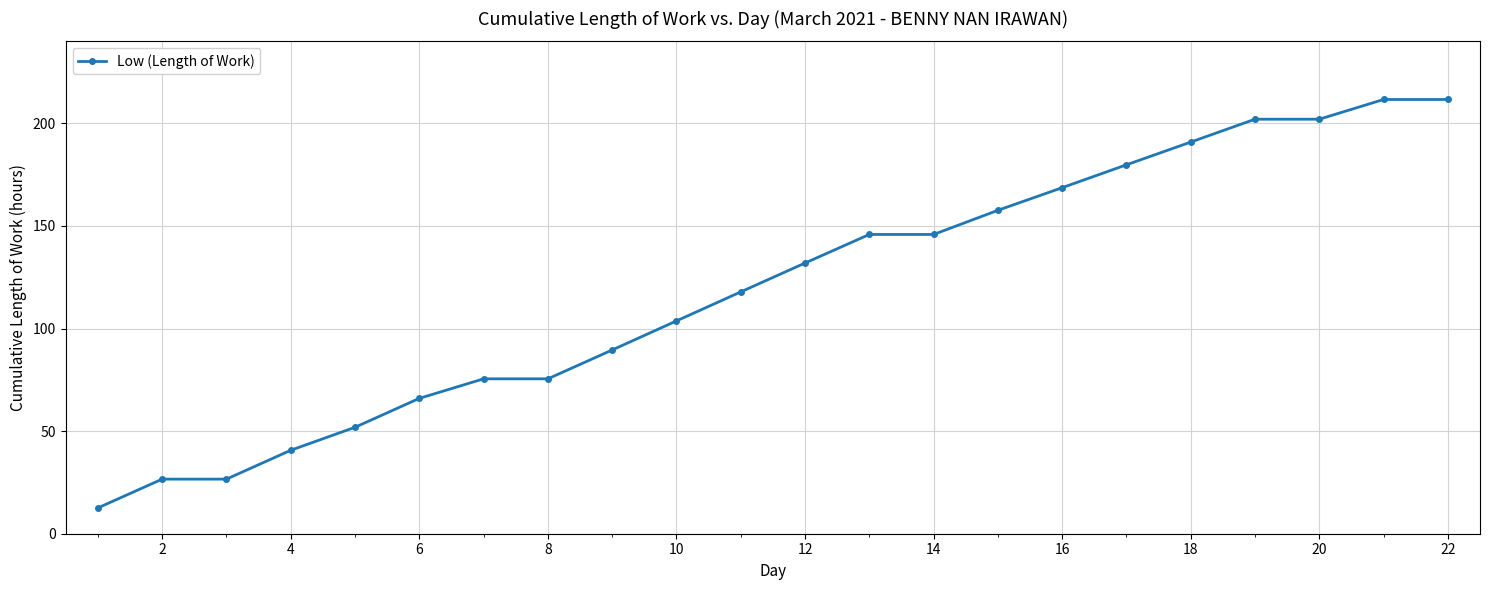

What is the value of the 22nd point from the left?

211.7